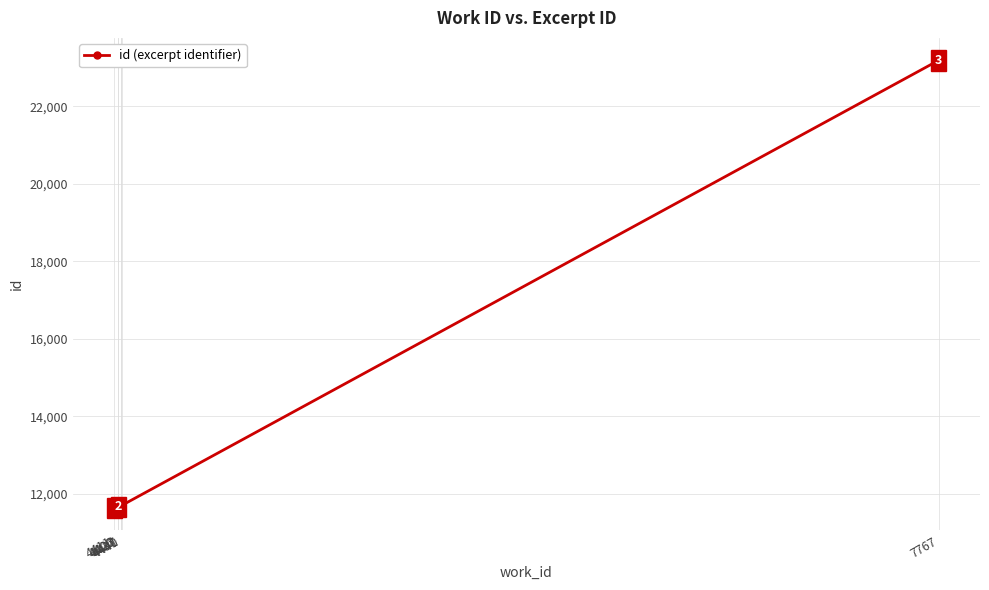

What is the difference between the maximum and minimum values?

11557